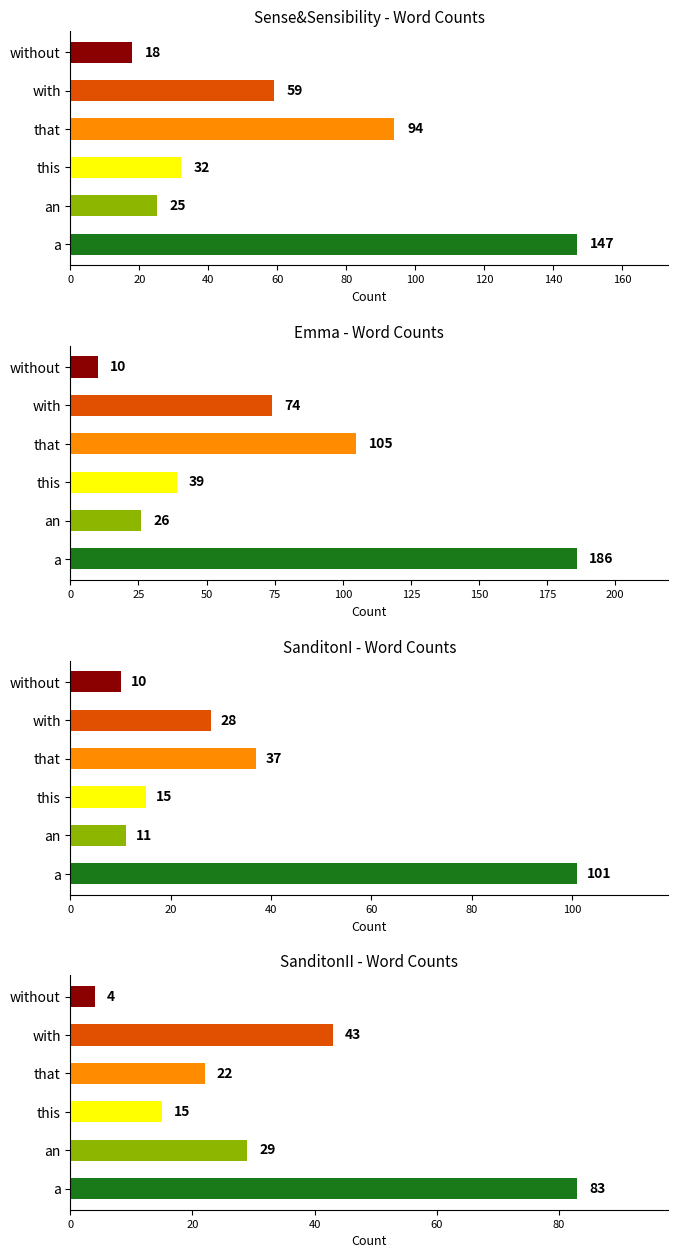

What is the sum of all a values?

517